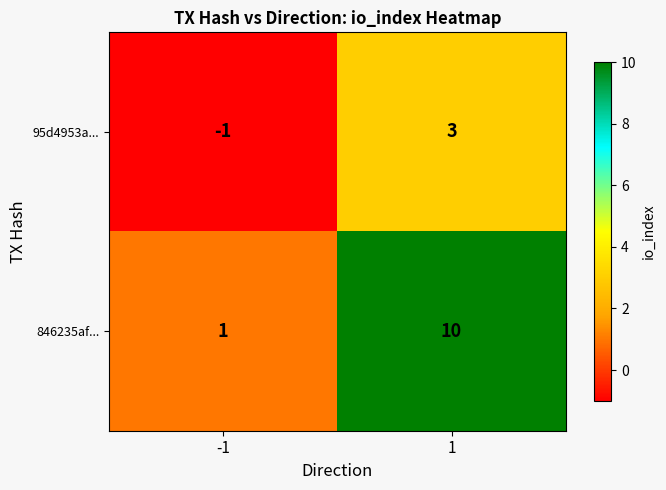

How many series are shown in this chart?

2